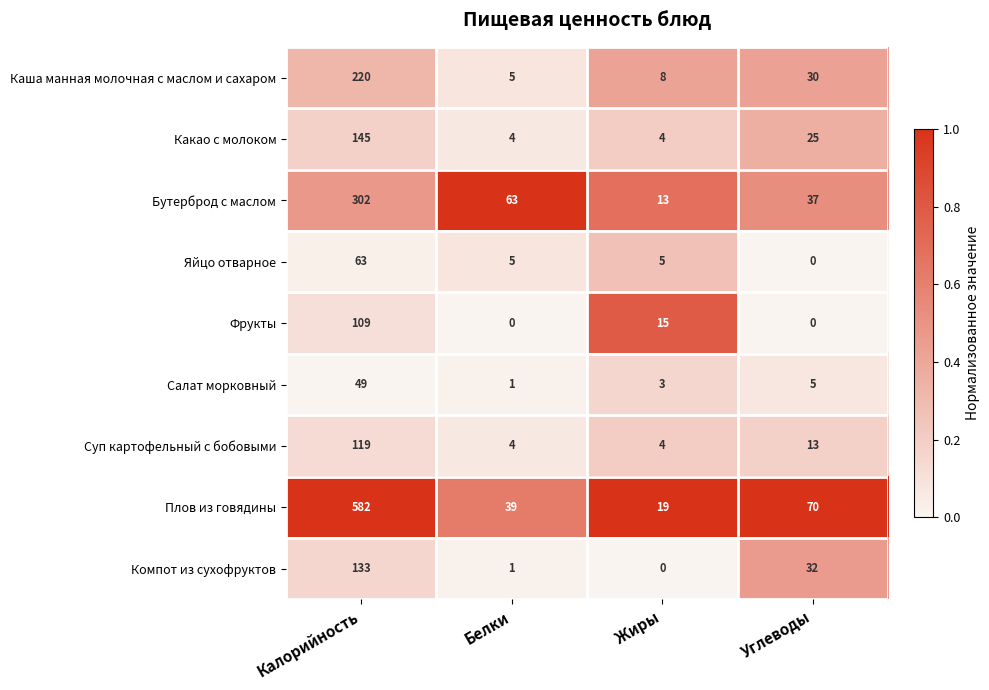

What is the difference between the Фрукты values at Калорийность and Углеводы?

109